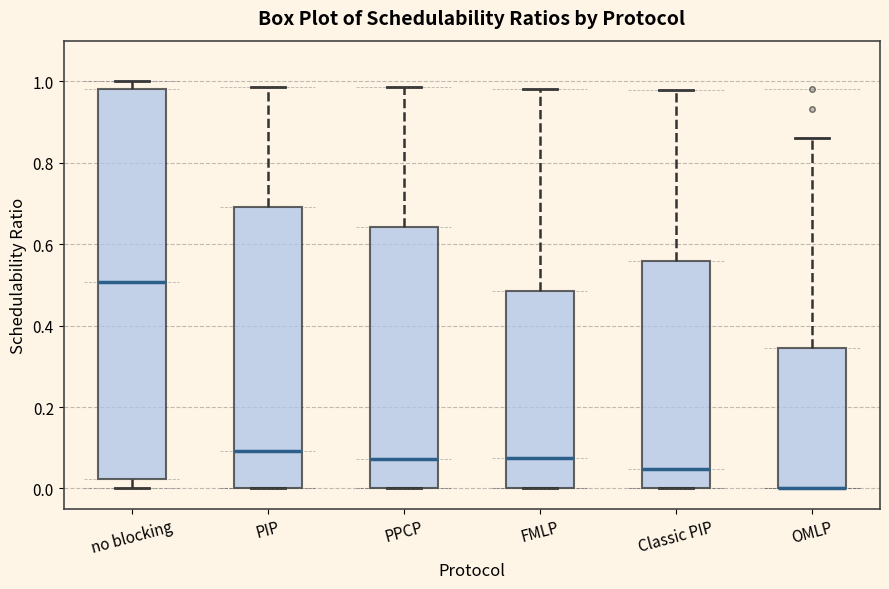

Where is the lower edge of the box for OMLP on the y-axis? The values are not printed on the chart, so give them approximately, as read against the axis.

0.00